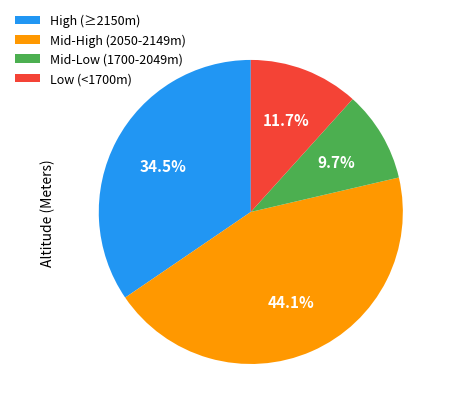

Rank the categories by value from lowest to highest.

Mid-Low (1700-2049m), Low (<1700m), High (≥2150m), Mid-High (2050-2149m)